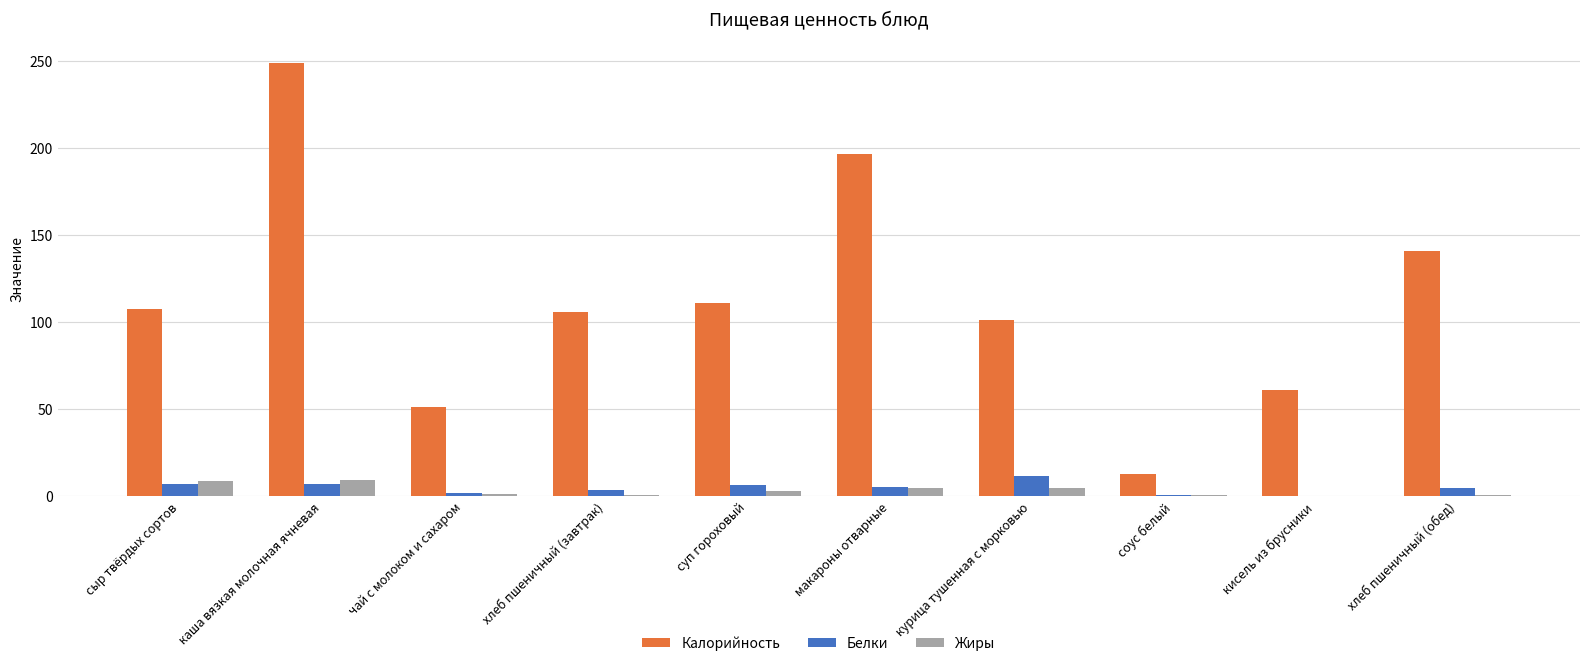

How many distinct data groups are displayed?

3